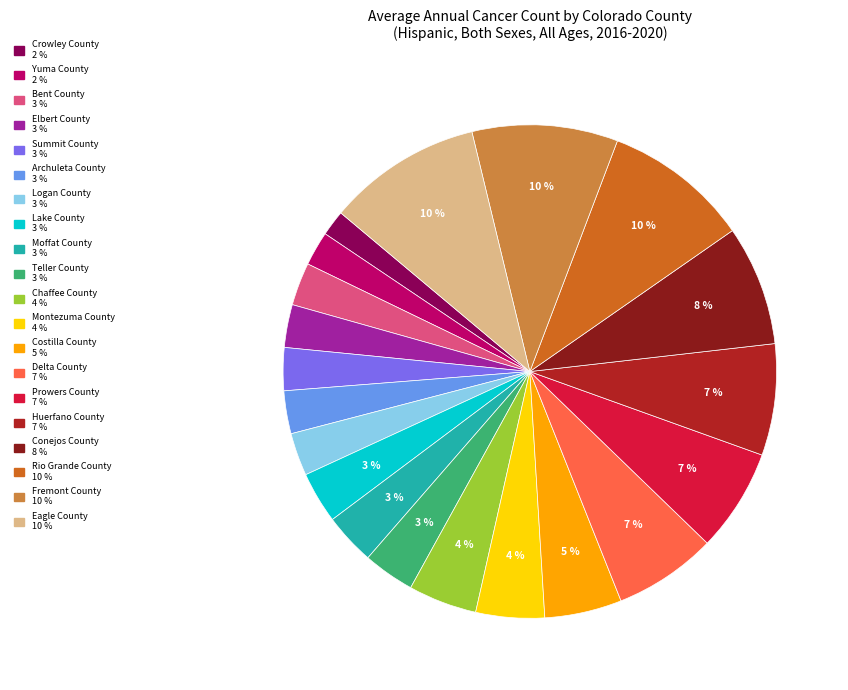

Count the number of slices in the pie.

20